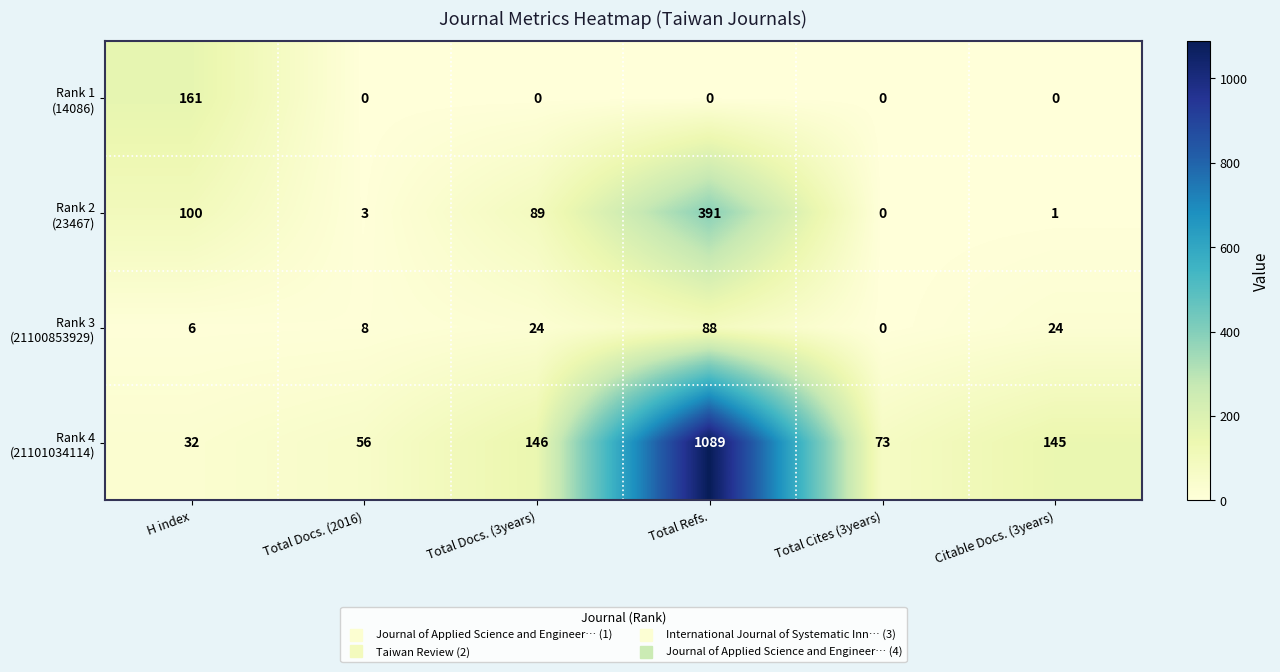

At which category is the sum across all series the highest?

Total Refs.